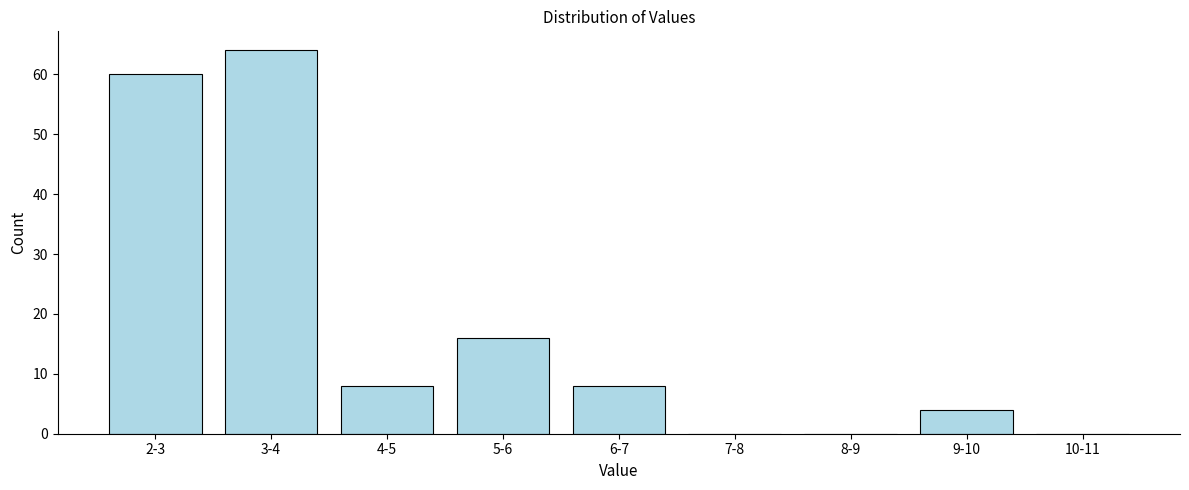

Reading left to right, what are all the values shown in this chart?

2-3=60	3-4=64	4-5=8	5-6=16	6-7=8	7-8=0	8-9=0	9-10=4	10-11=0